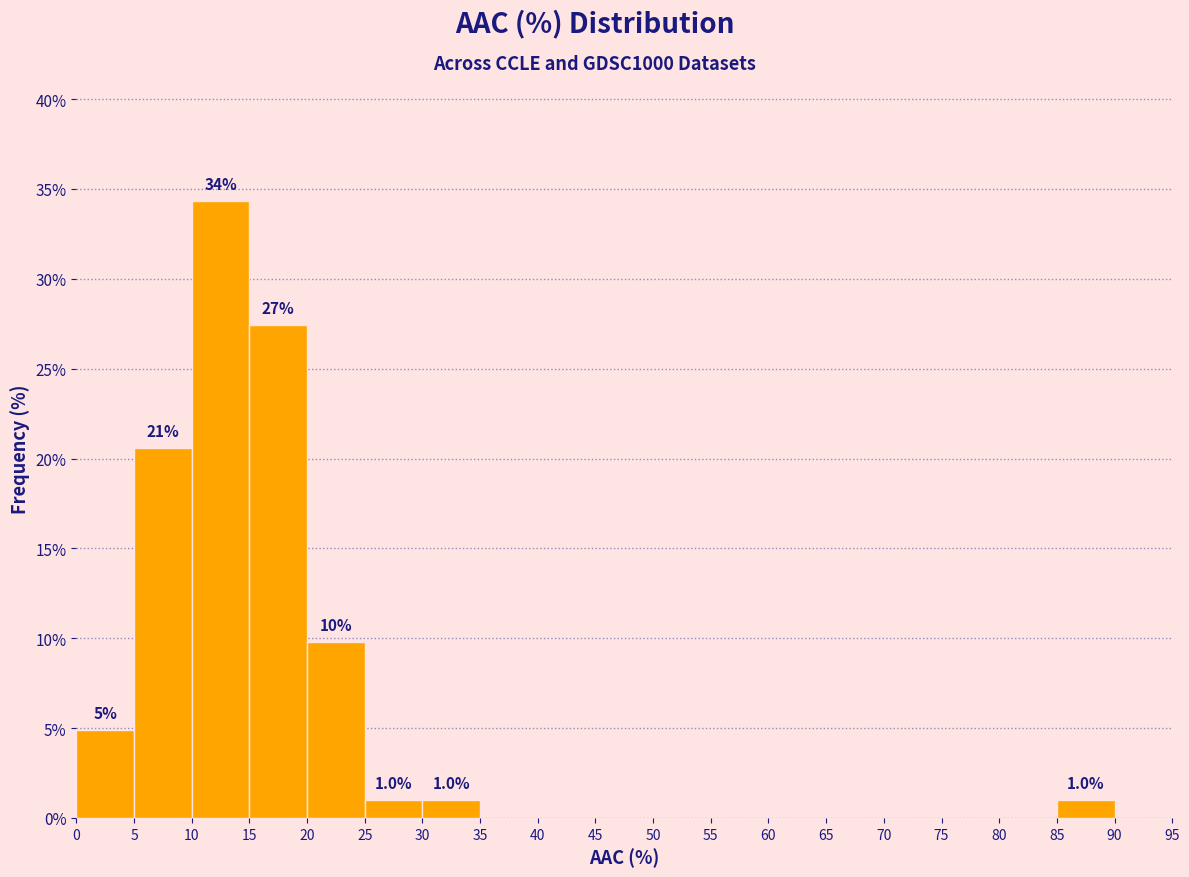

Which range on the x-axis has the tallest bar?

10 to 15